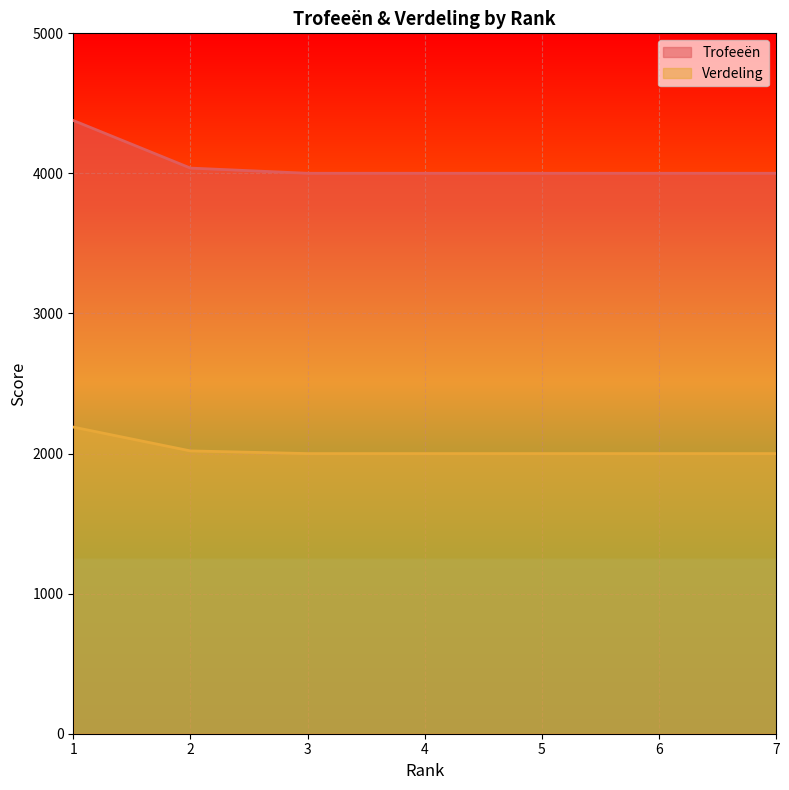

Does the chart display data point markers on the line(s)?

No